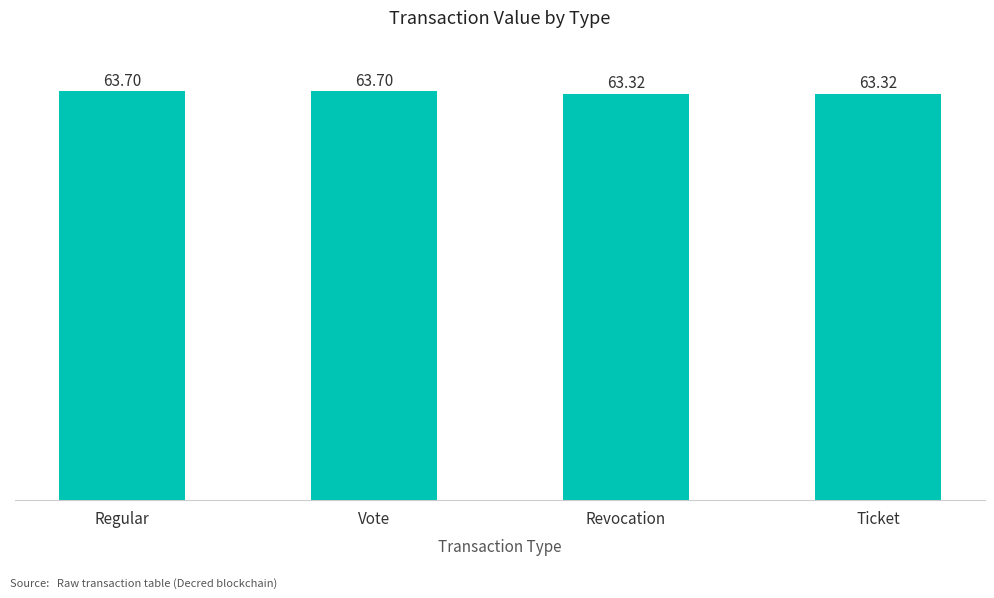

What is the average value?

63.5